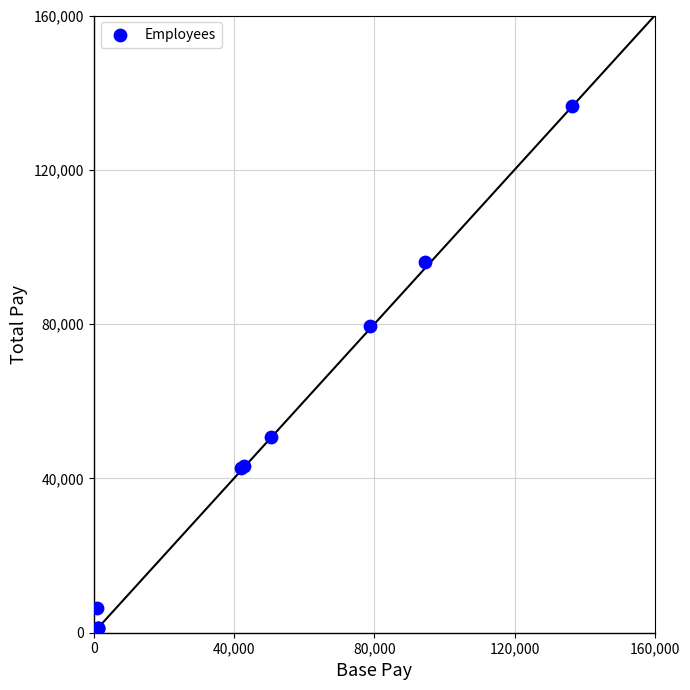

What Y value in the scatter plot is closest to 68527?

79388